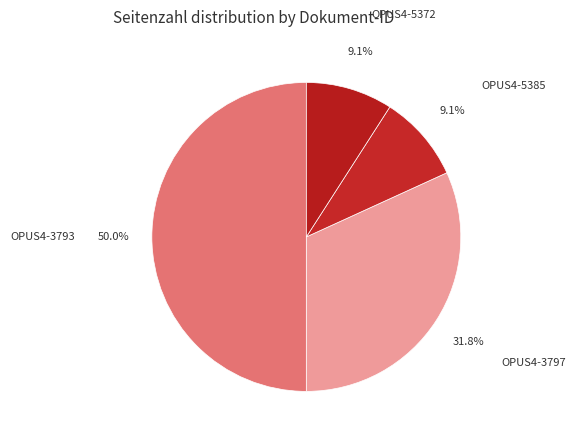

Count the number of slices in the pie.

4